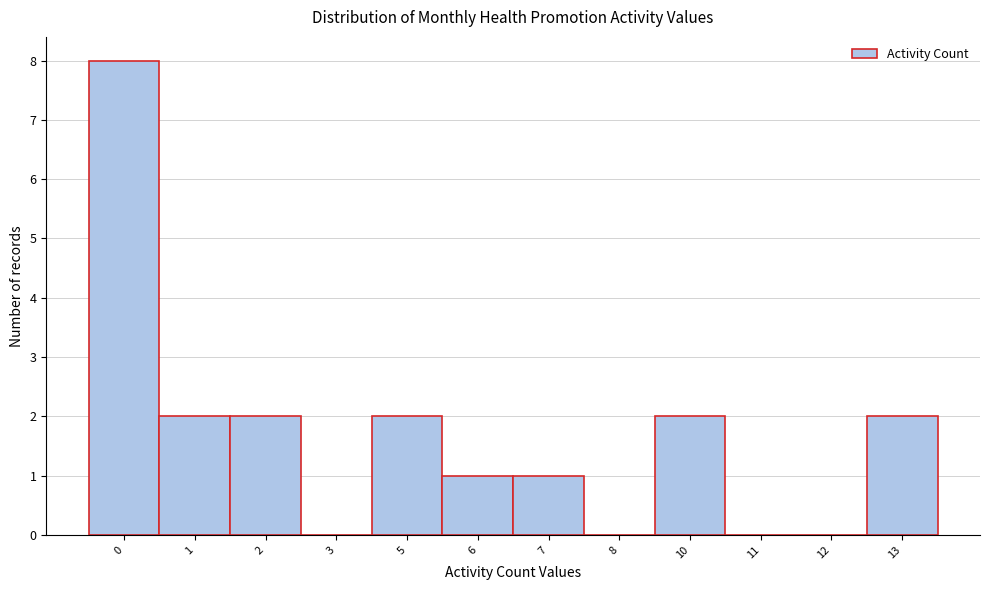

Reading left to right, what are all the values shown in this chart?

0=8	1=2	2=2	3=0	5=2	6=1	7=1	8=0	10=2	11=0	12=0	13=2